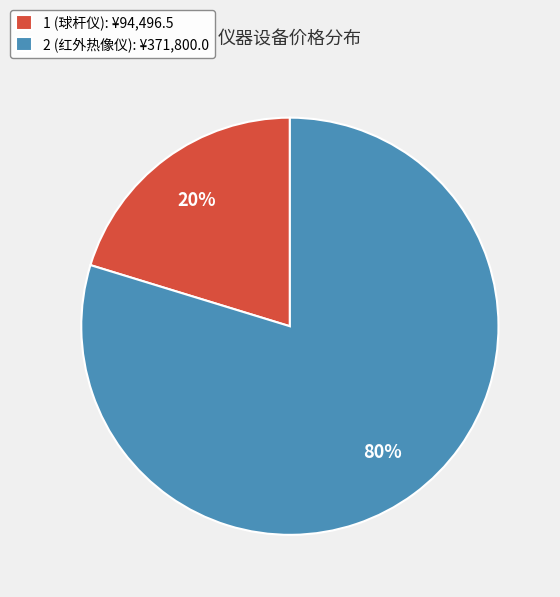

Combined, do 2 (红外热像仪): ¥371,800.0 and 1 (球杆仪): ¥94,496.5 account for over 50%?

Yes